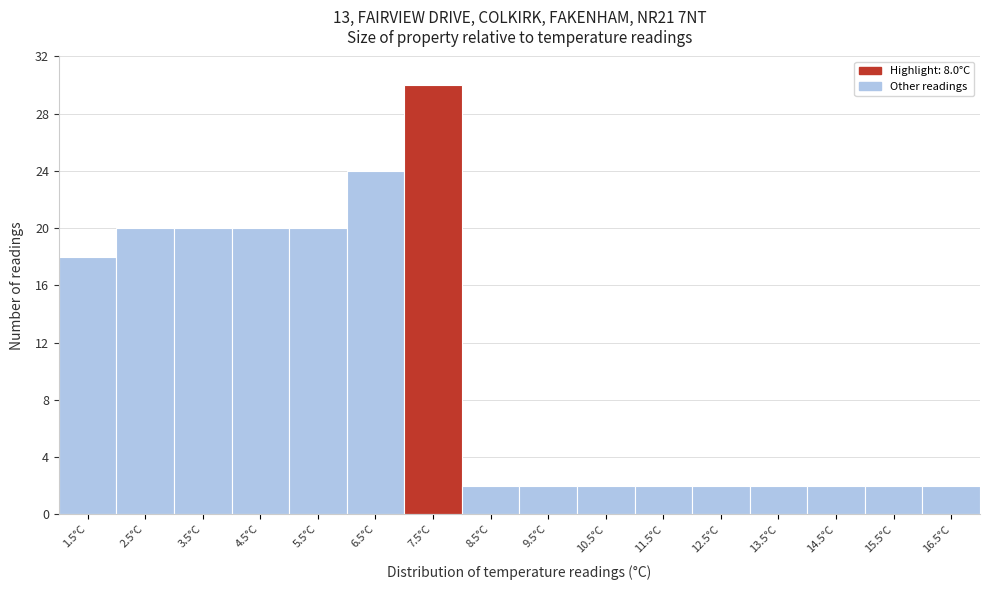

Reading left to right, what are all the values shown in this chart?

18	20	20	20	20	24	30	2	2	2	2	2	2	2	2	2